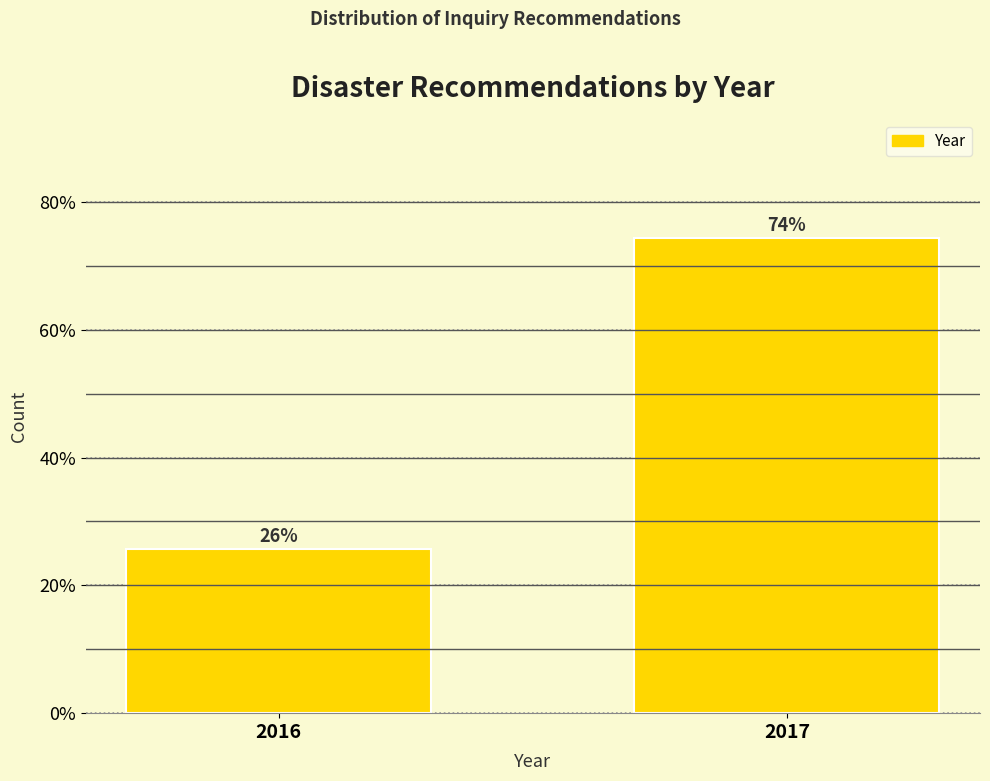

What value does the data have at 2016?

25.6